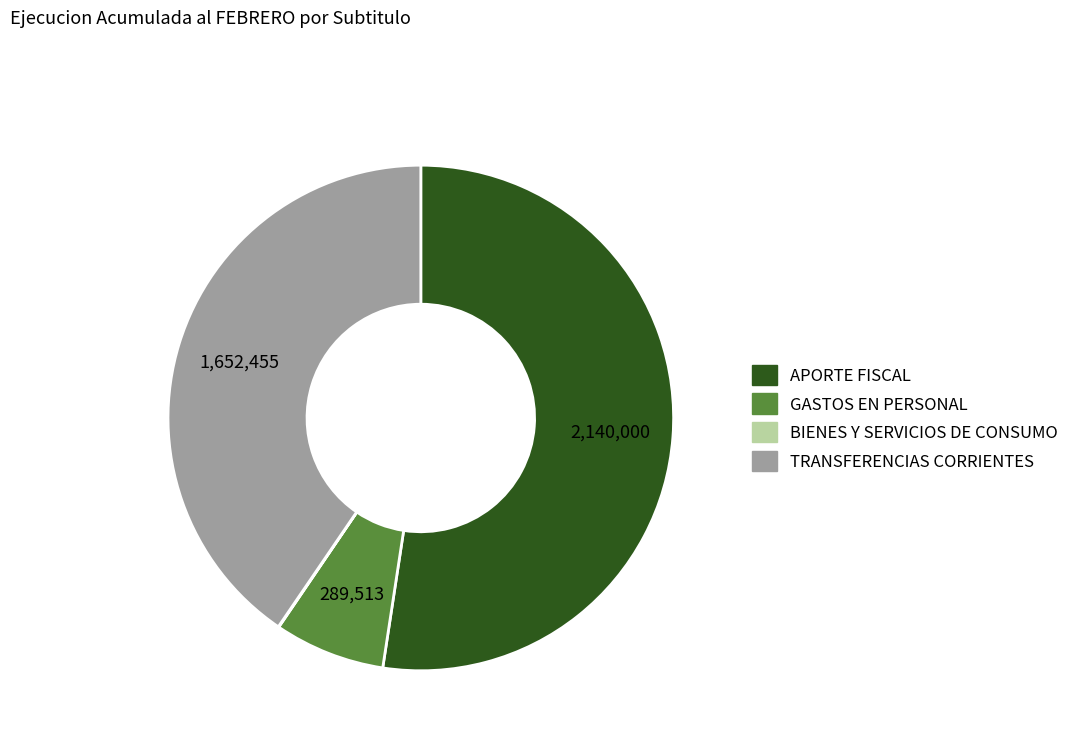

Which category has the biggest portion of the pie?

APORTE FISCAL